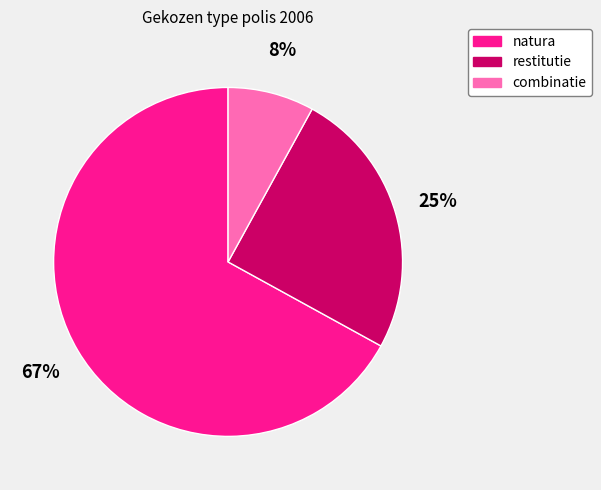

How many segments does this pie chart have?

3